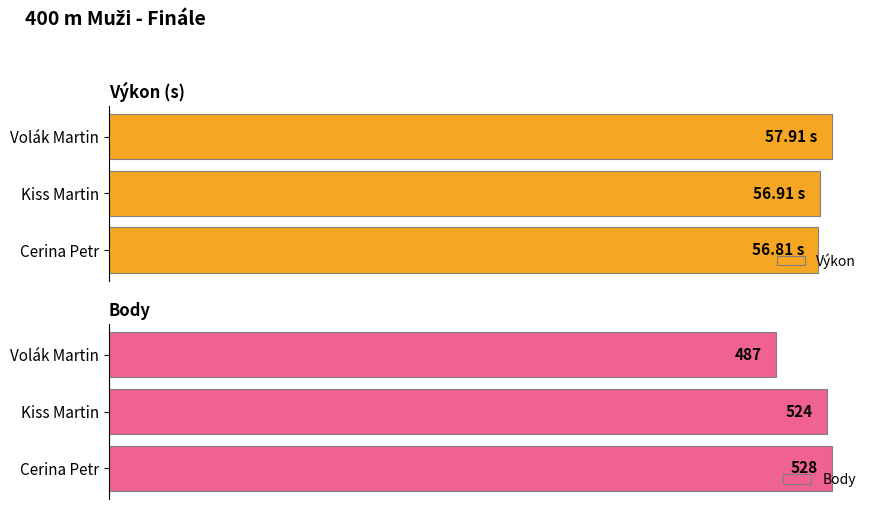

Are the bars grouped side by side (vs. stacked)?

Yes